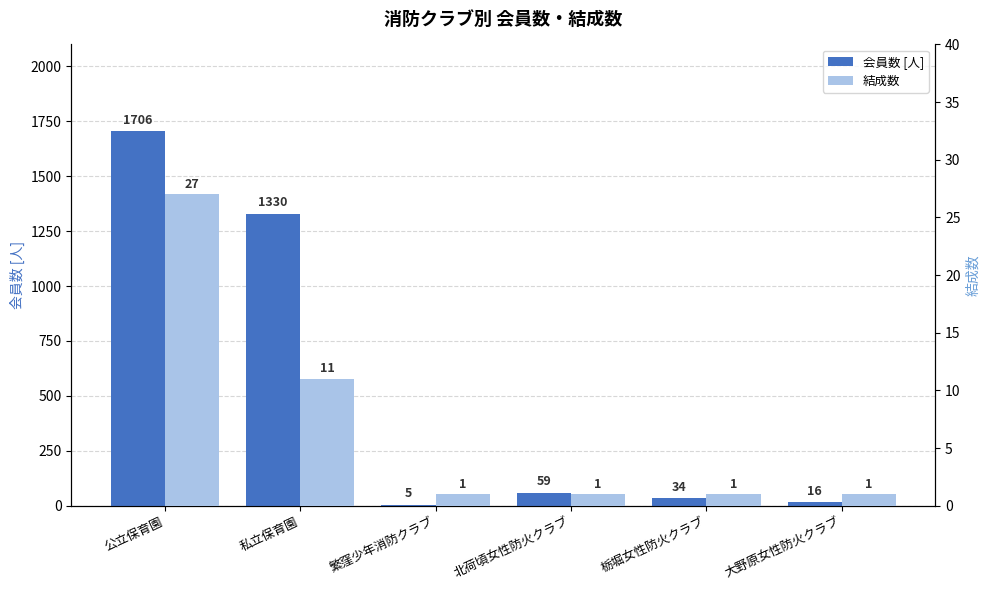

How many data points does each series have?

6